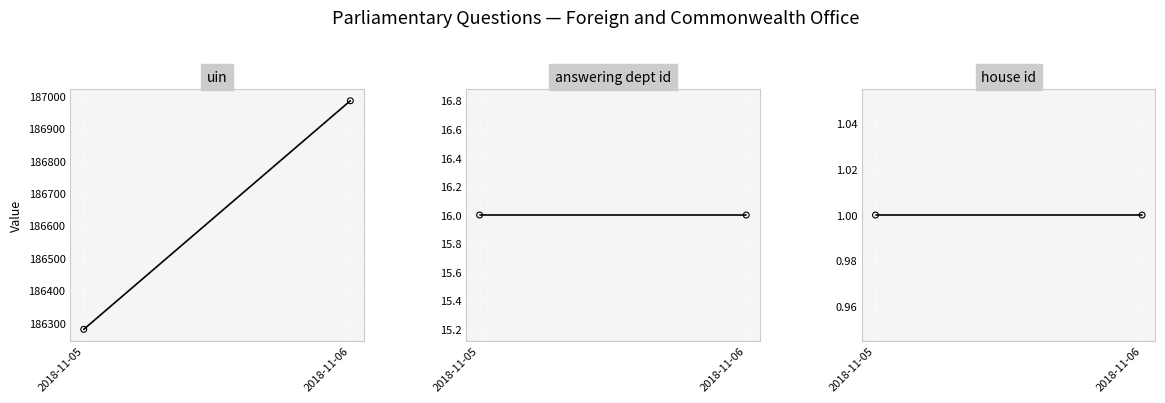

What is the total value across all series at 2018-11-06?

187003.0